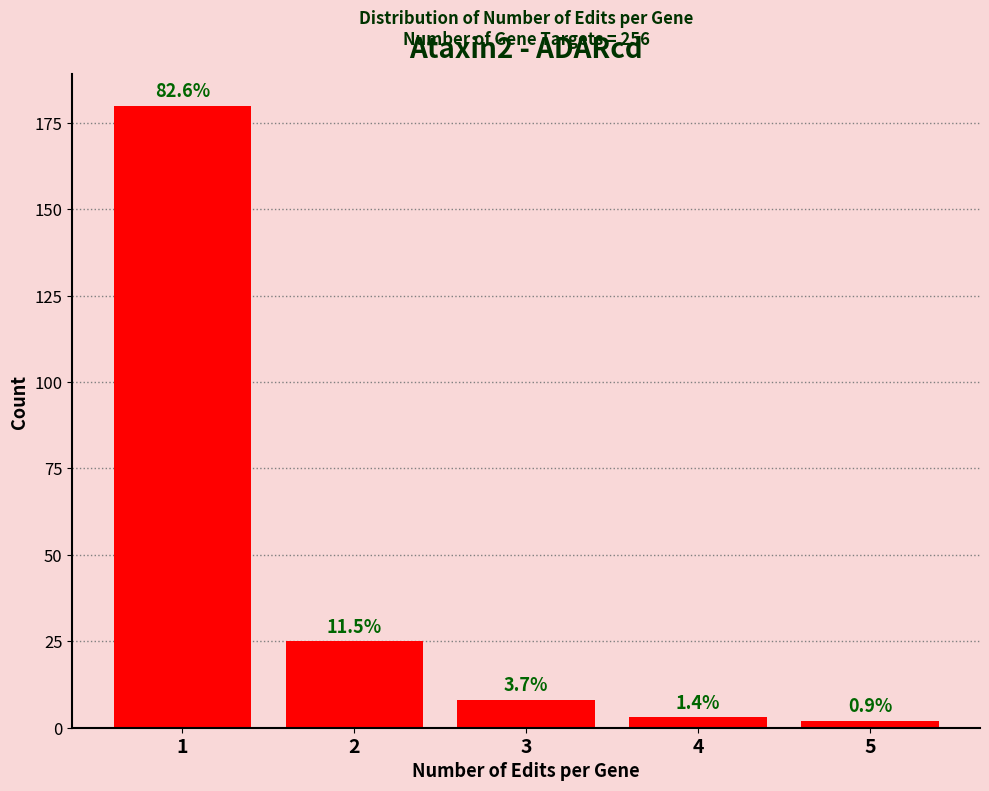

How many bars are there in total?

5